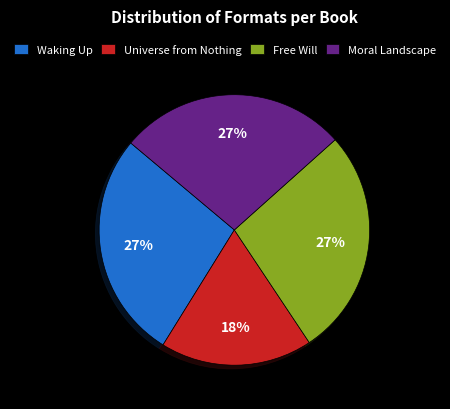

To the nearest percent, what is the combined percentage of Free Will and Universe from Nothing?

45%